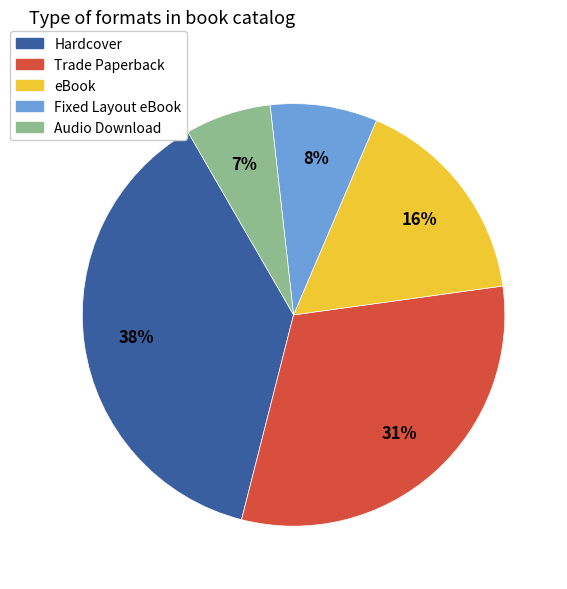

Count the number of slices in the pie.

5